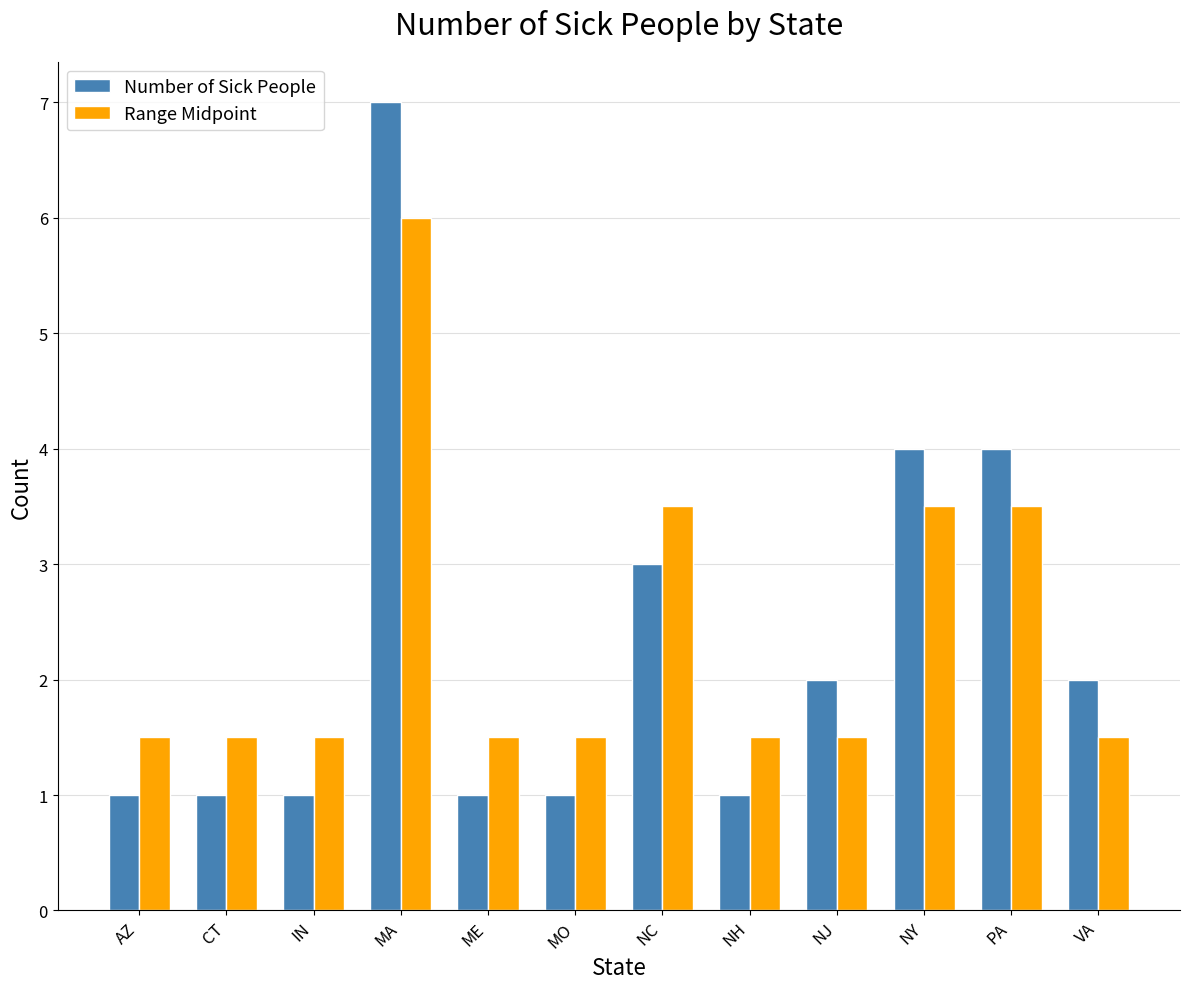

Reading left to right, what are all the values shown in this chart?

Number of Sick People: AZ=1.0	CT=1.0	IN=1.0	MA=7.0	ME=1.0	MO=1.0	NC=3.0	NH=1.0	NJ=2.0	NY=4.0	PA=4.0	VA=2.0
Range Midpoint: AZ=1.5	CT=1.5	IN=1.5	MA=6.0	ME=1.5	MO=1.5	NC=3.5	NH=1.5	NJ=1.5	NY=3.5	PA=3.5	VA=1.5